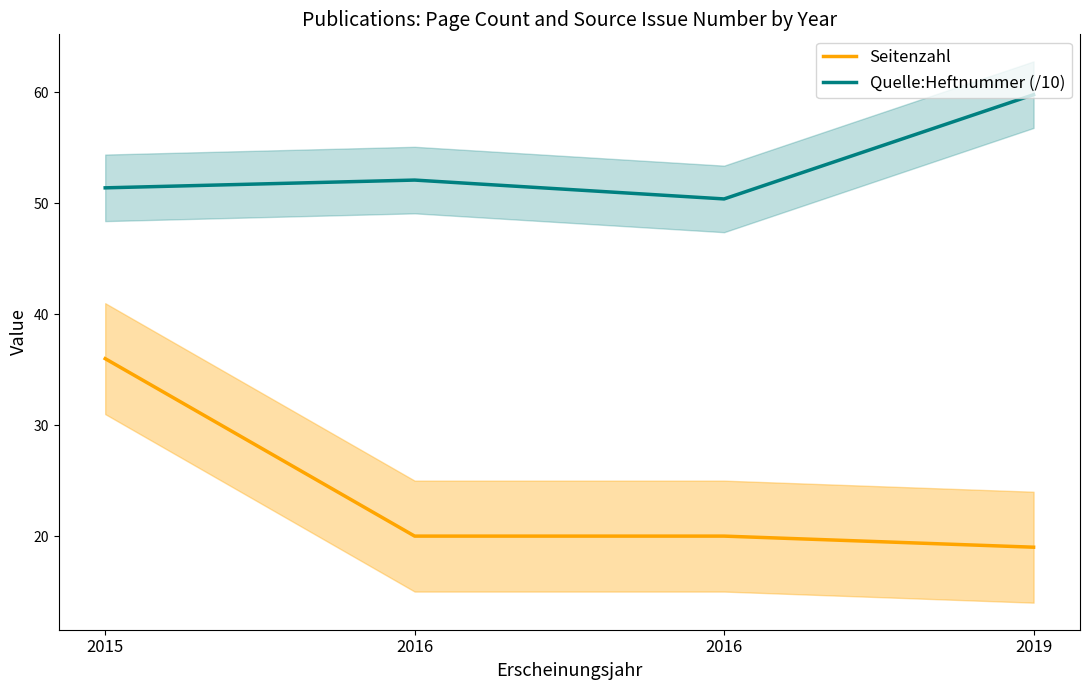

Which has a higher value, 2016 or 2016?

2016